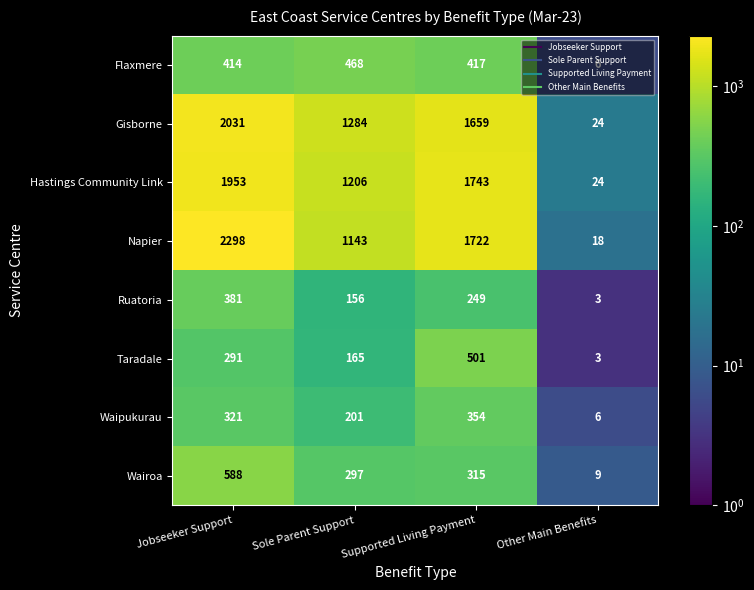

At which category is the sum across all series the highest?

Jobseeker Support